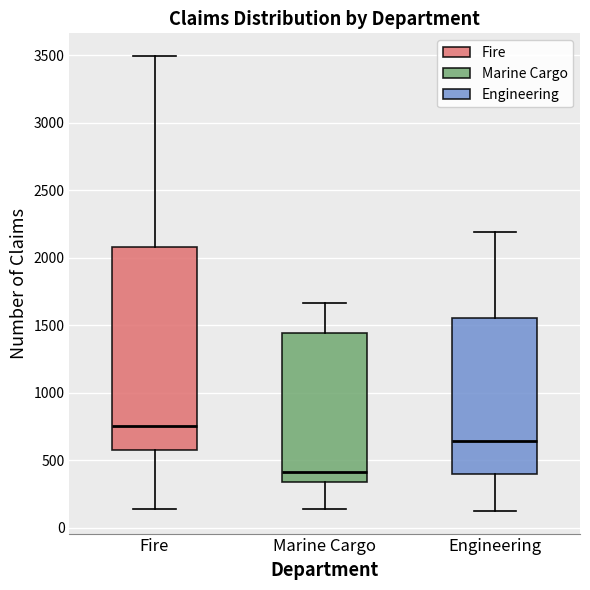

Reading left to right, read every box against the y-axis: the position of its median line, the range the box covers, and the ends of its whiskers. The values are not printed on the chart, so give them approximately, as read against the axis.

Fire: median 750, box 550 to 2100, whiskers 150 to 3500
Marine Cargo: median 400, box 350 to 1450, whiskers 150 to 1650
Engineering: median 650, box 400 to 1550, whiskers 150 to 2200